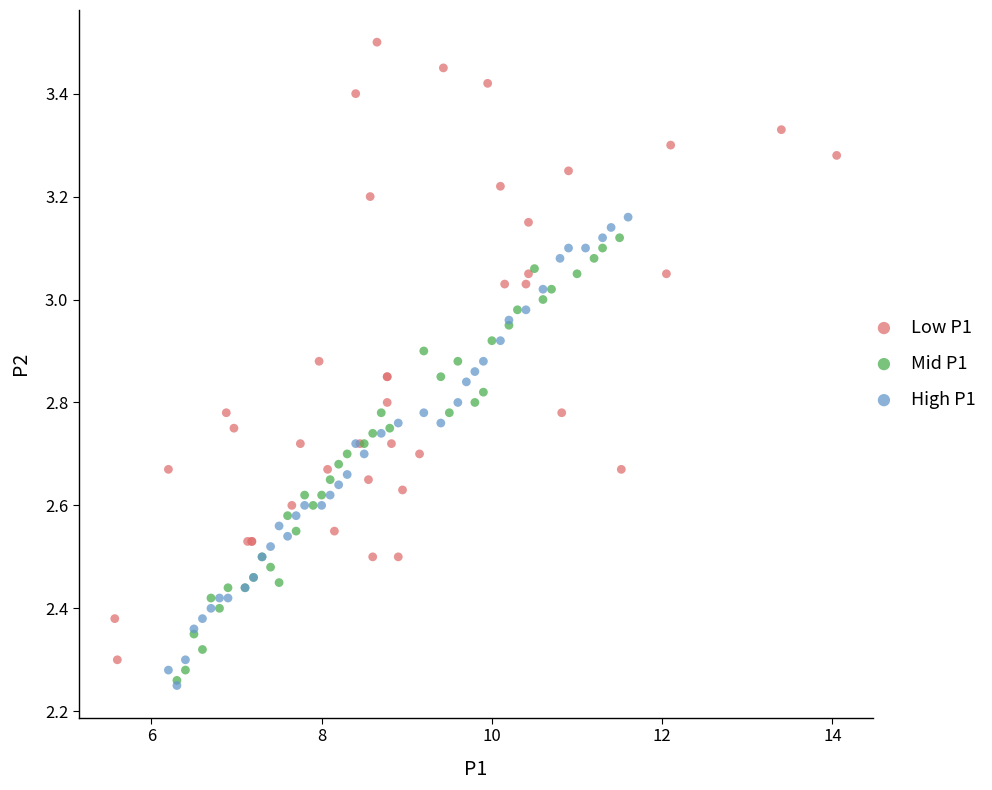

Which series contains the highest Y value?

Low P1